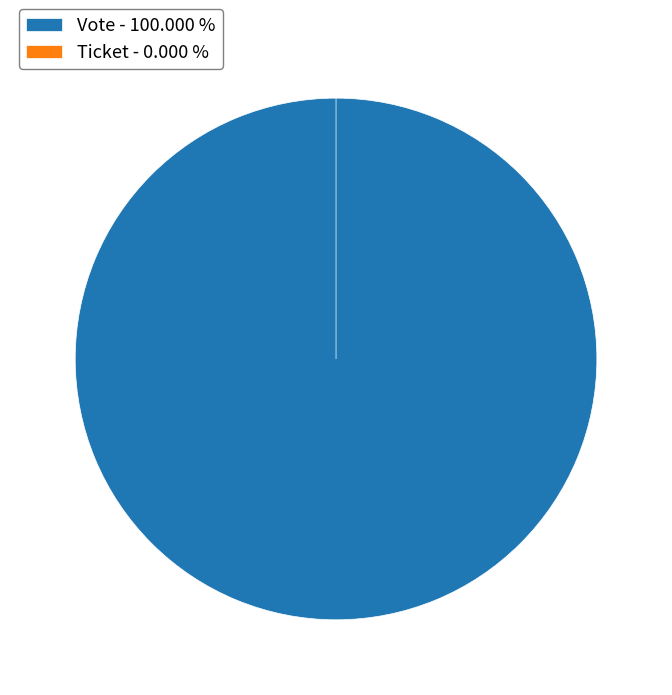

Combined, do Ticket and Vote account for over 50%?

Yes